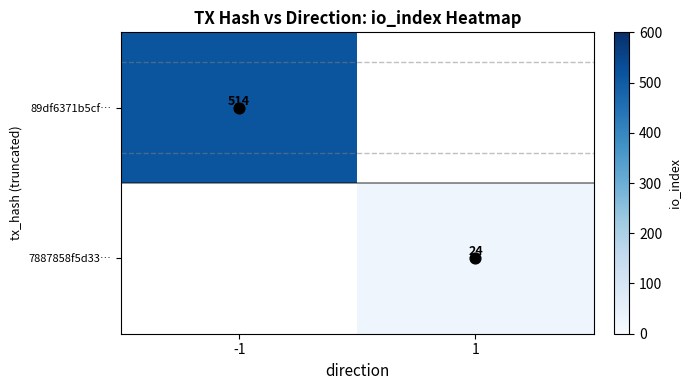

At how many categories does at least one series exceed 279?

1